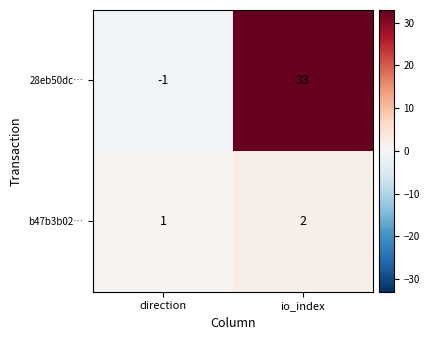

What is the sum of the b47b3b02… values at direction and io_index?

3